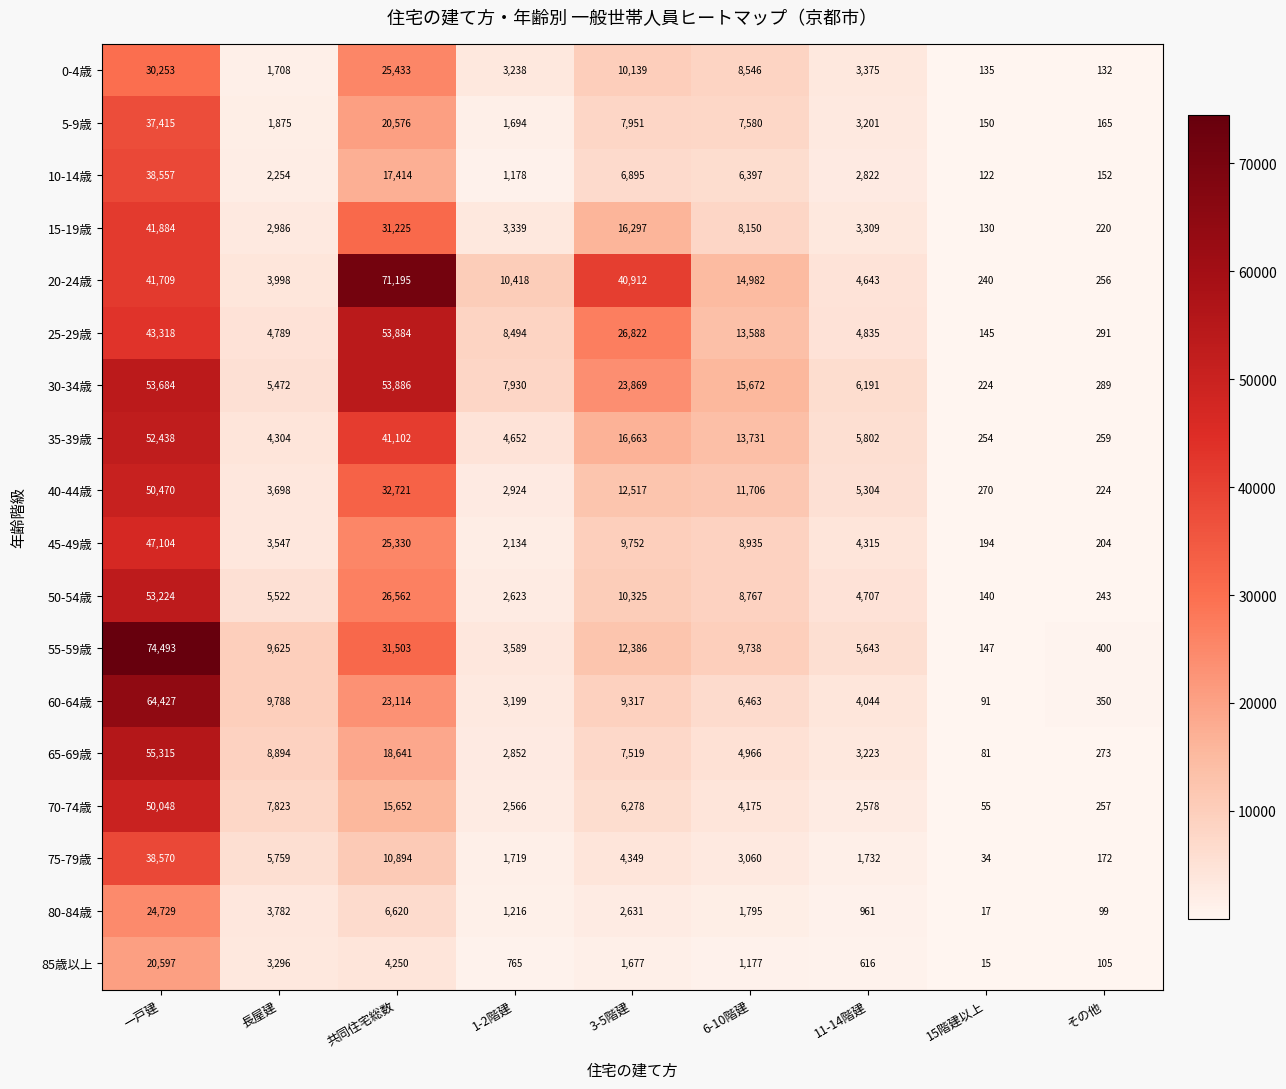

At which label is 25-29歳 closest to 27014?

3-5階建